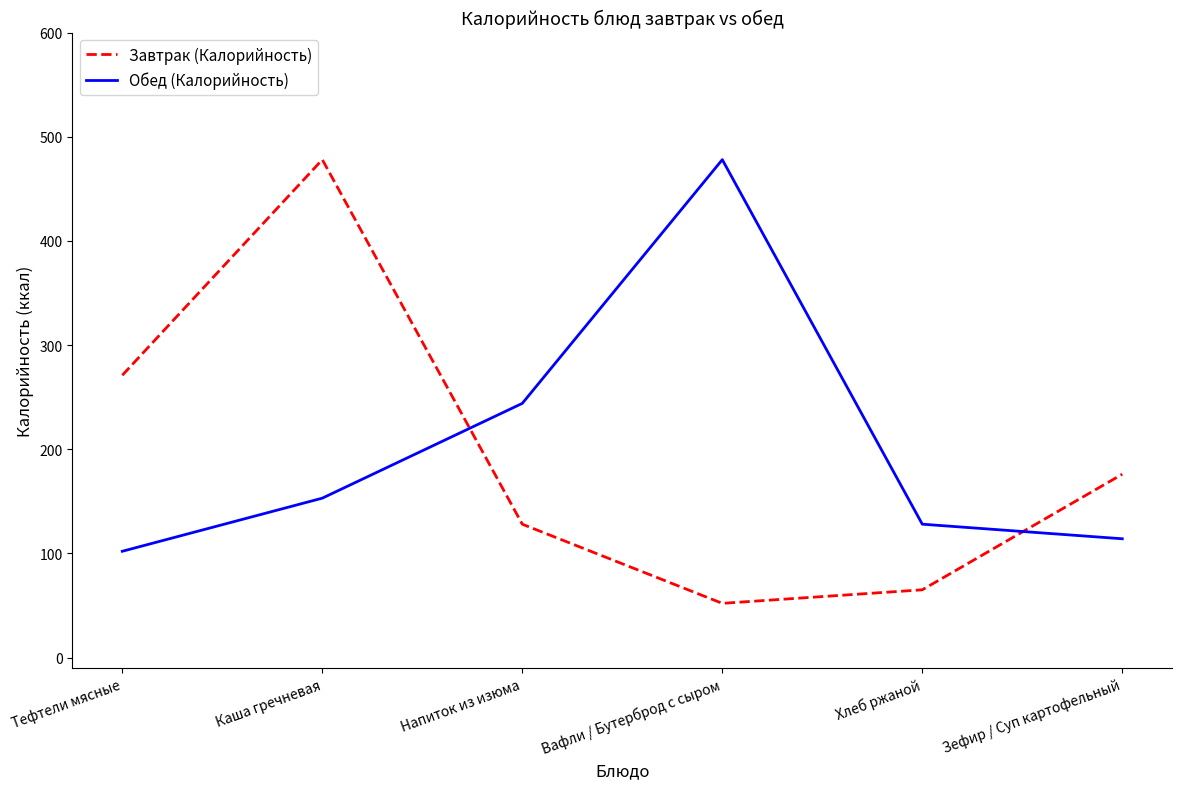

Between Тефтели мясные and Каша гречневая, which series saw the biggest shift?

Завтрак (Калорийность)